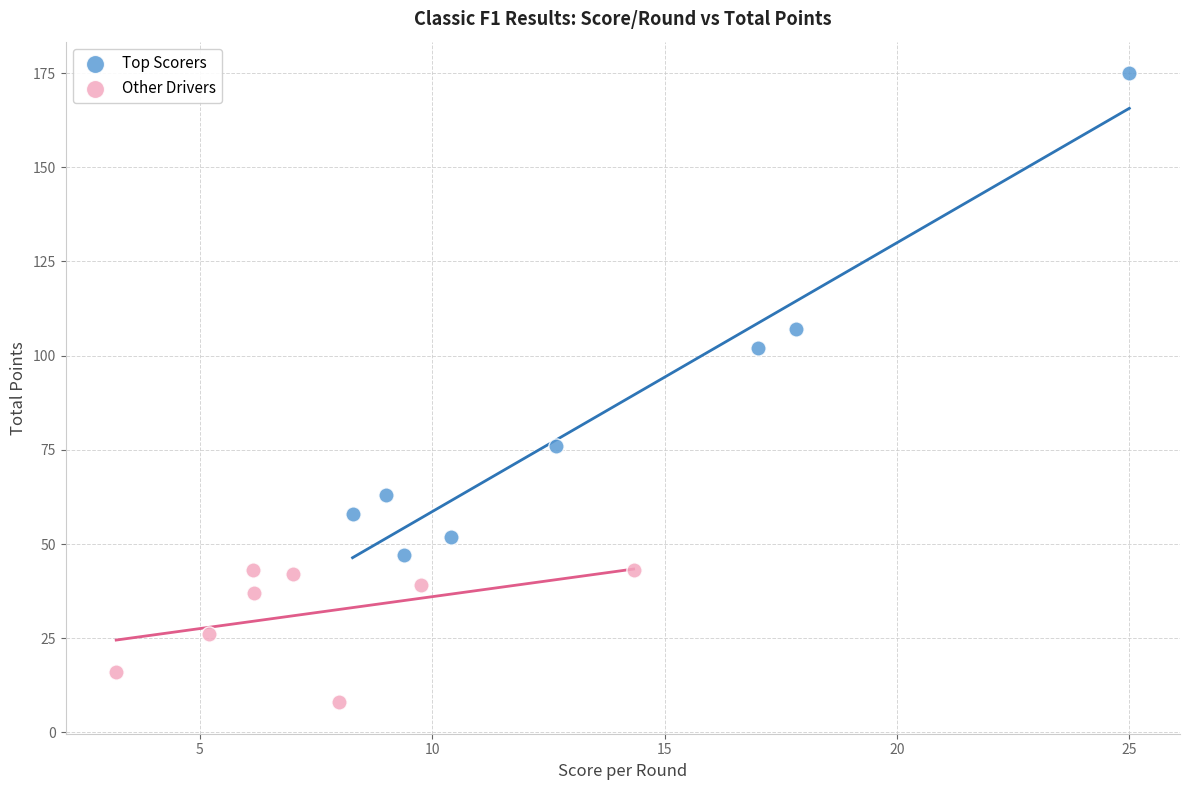

Which series has the largest Y range (max minus min)?

Top Scorers